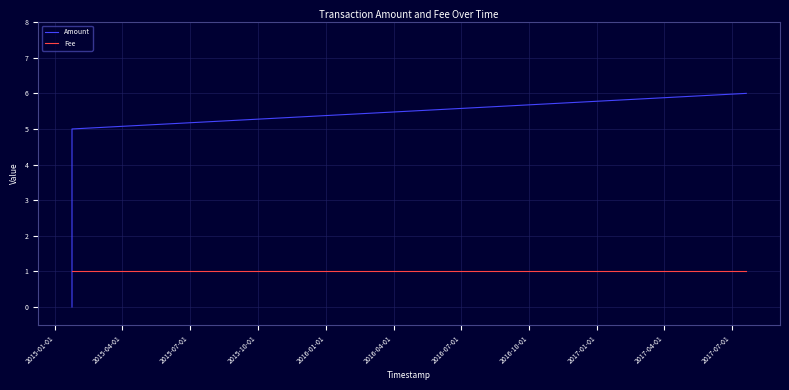

What is the maximum value for Amount?

6